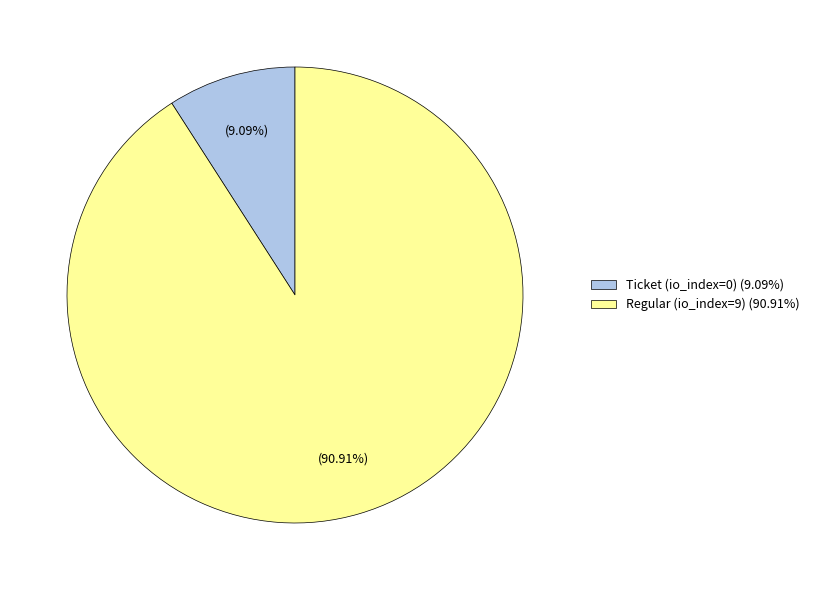

Do Regular (io_index=9) and Ticket (io_index=0) together represent more than half of the pie?

Yes